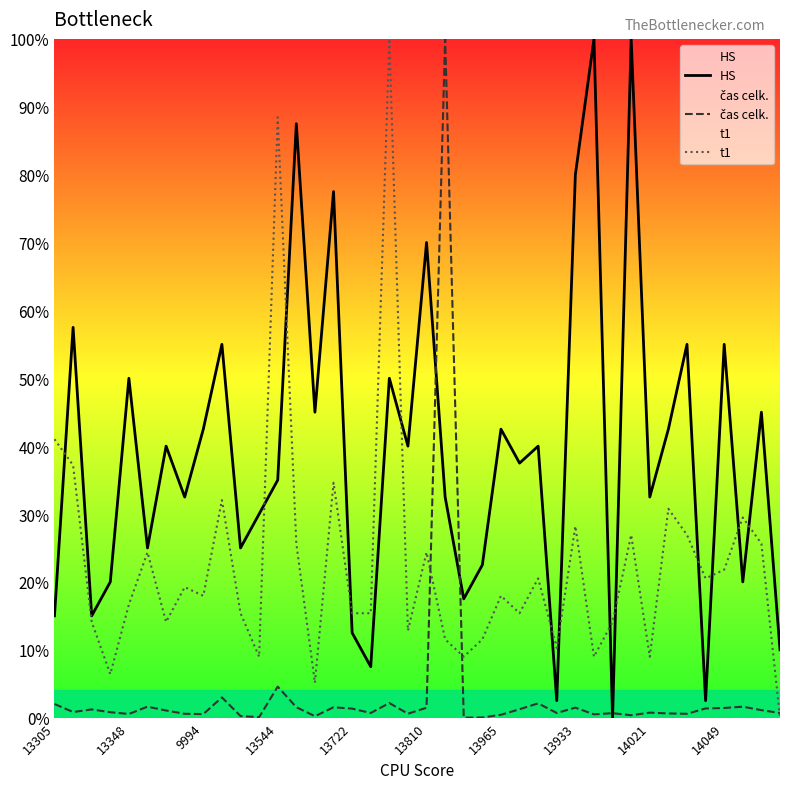

Which series ends up on top after the final intersection of t1 and HS?

HS